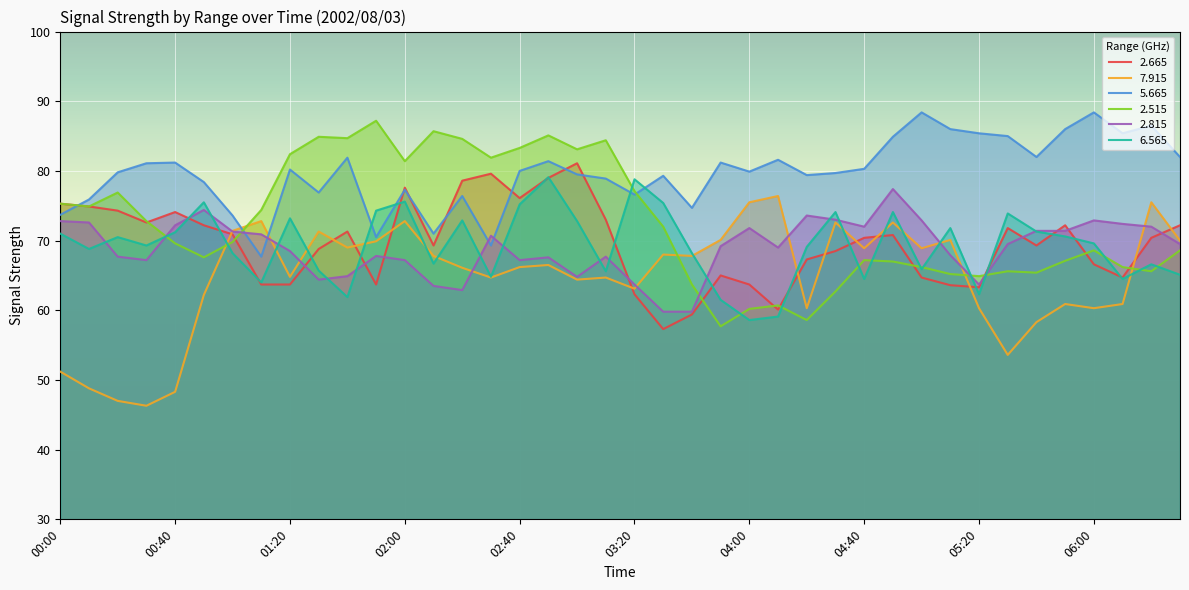

What is the minimum value shown in the chart?

46.3